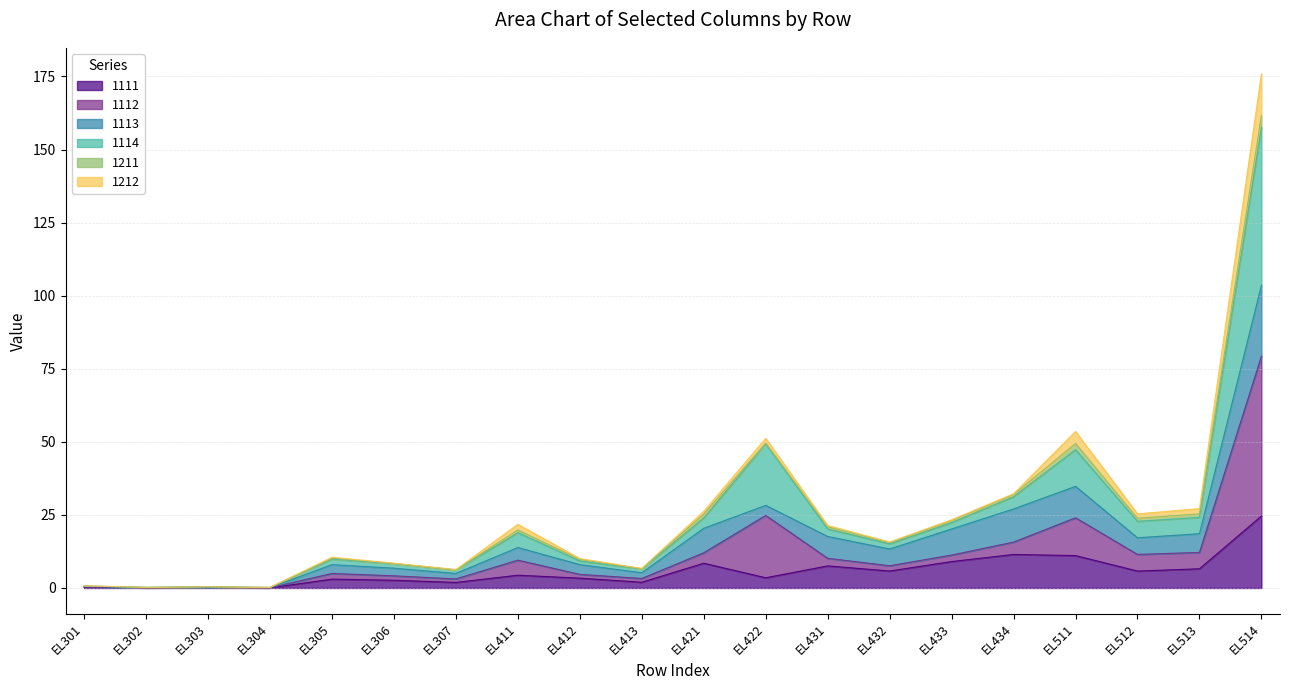

At which category is the sum across all series the highest?

EL514